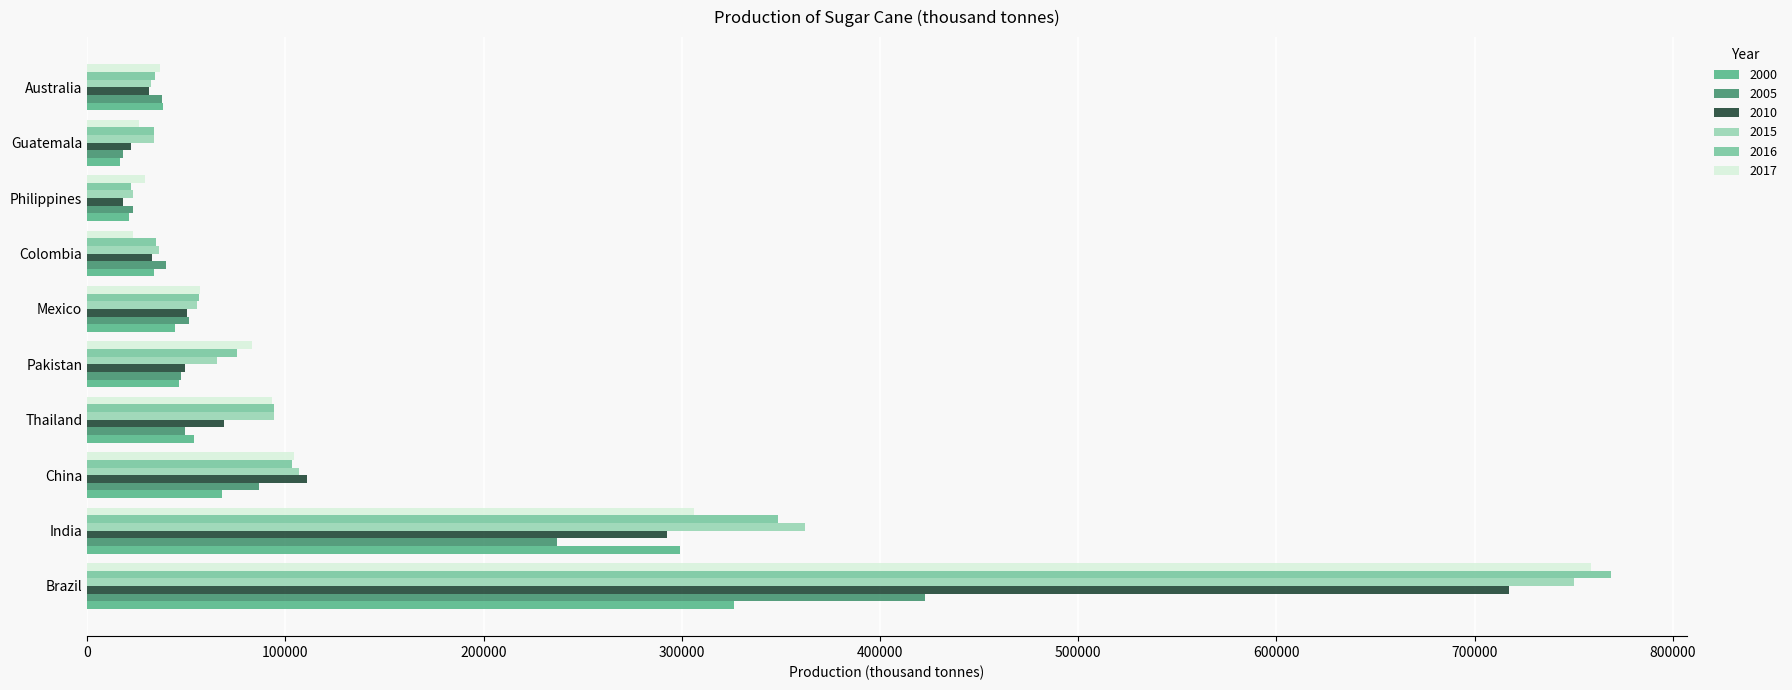

What is the sum of all 2015 values?

1560018.2